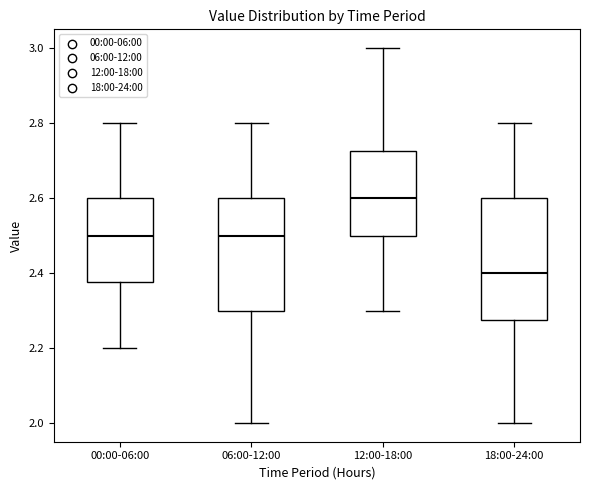

Which box is the tallest, from its lower edge to its upper edge?

18:00-24:00